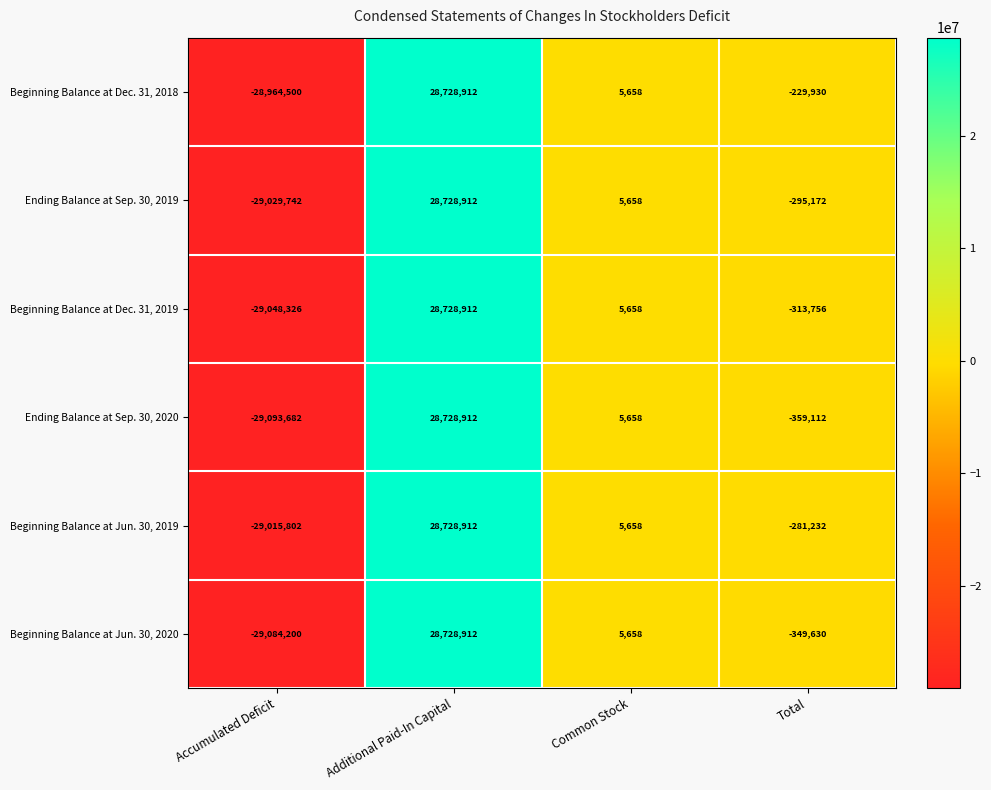

Reading left to right, transcribe all the data shown in this chart.

Beginning Balance at Dec. 31, 2018: -28964500	28728912	5658	-229930
Ending Balance at Sep. 30, 2019: -29029742	28728912	5658	-295172
Beginning Balance at Dec. 31, 2019: -29048326	28728912	5658	-313756
Ending Balance at Sep. 30, 2020: -29093682	28728912	5658	-359112
Beginning Balance at Jun. 30, 2019: -29015802	28728912	5658	-281232
Beginning Balance at Jun. 30, 2020: -29084200	28728912	5658	-349630